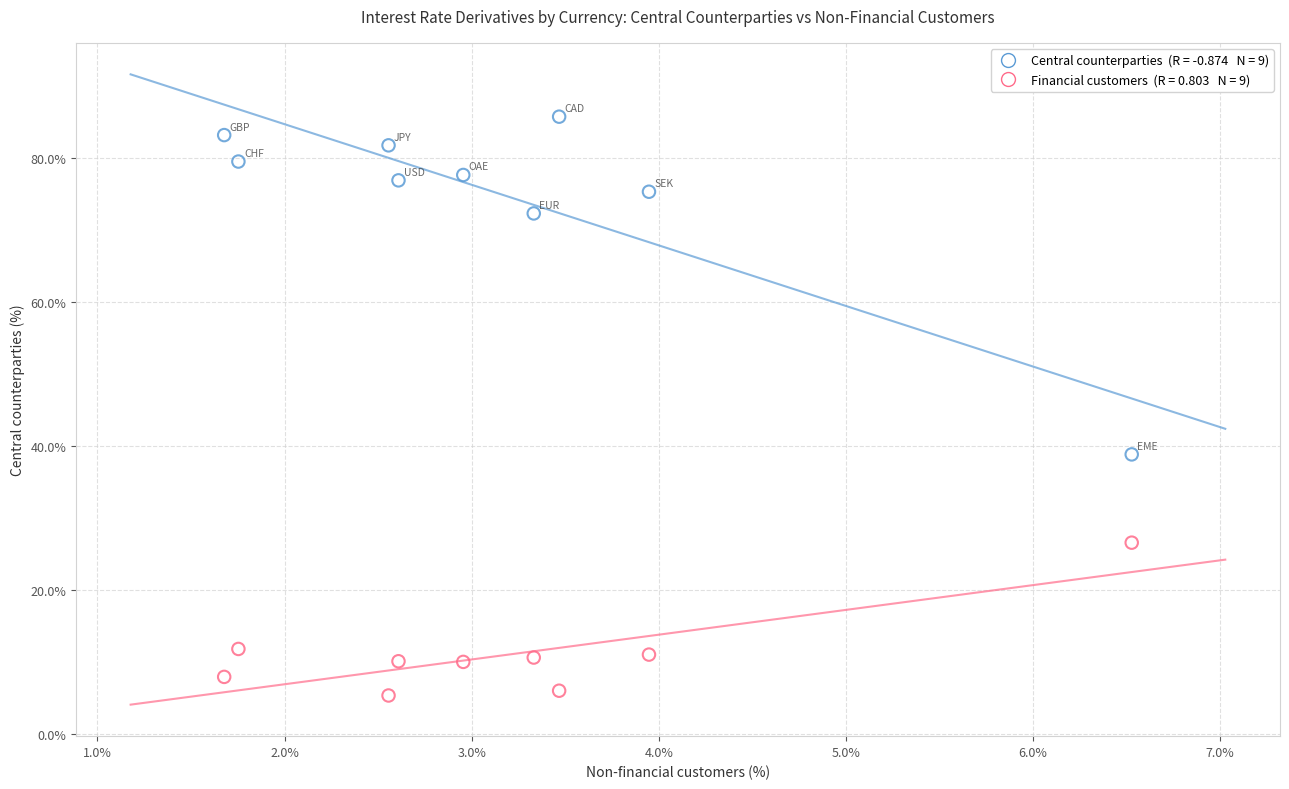

Across all data points, what is the range of Y values (max minus min)?

80.3